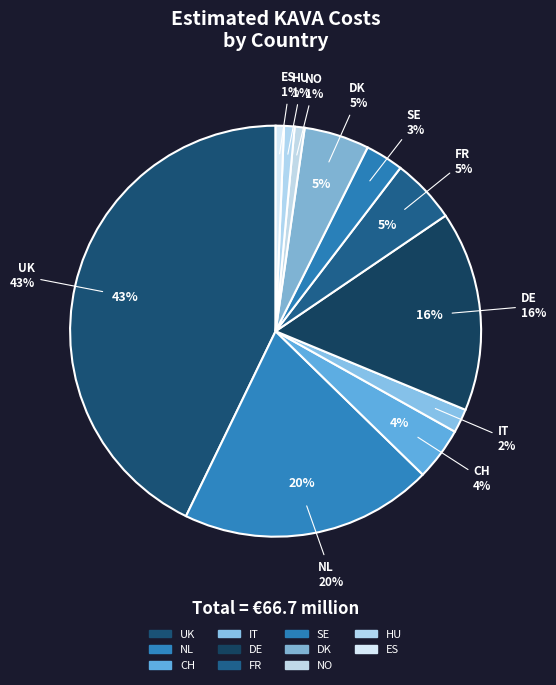

What portion of the pie excludes UK?

57.2%